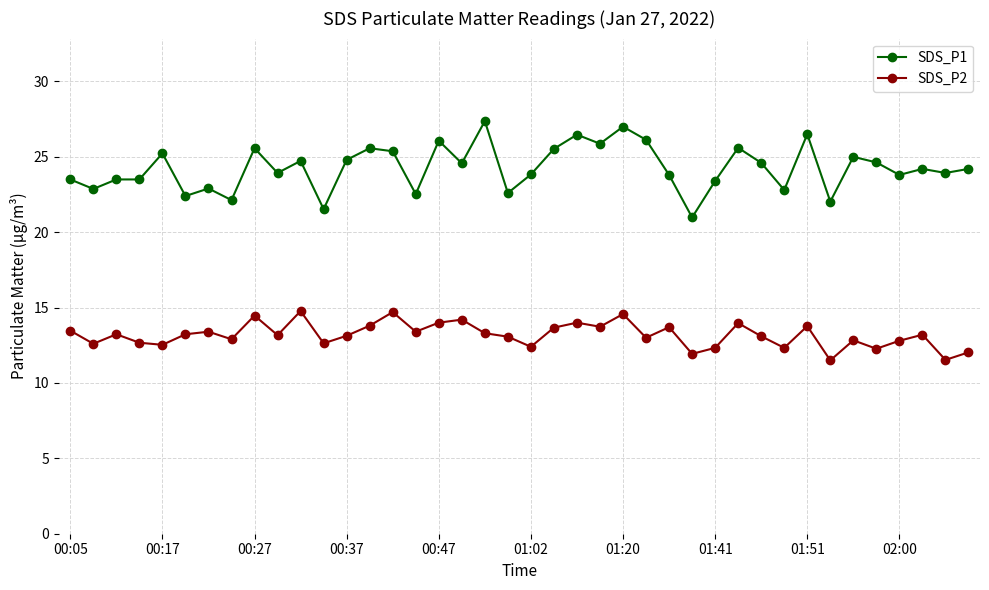

List the series in order of their peak value, highest first.

SDS_P1, SDS_P2